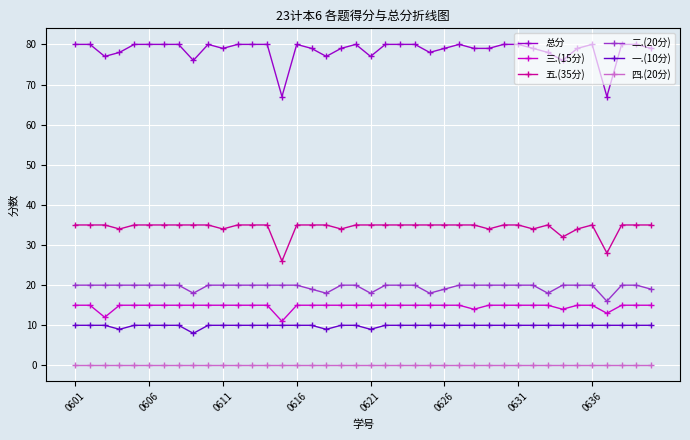

True or false: 总分 has more than 0 points higher than both neighbors.

True